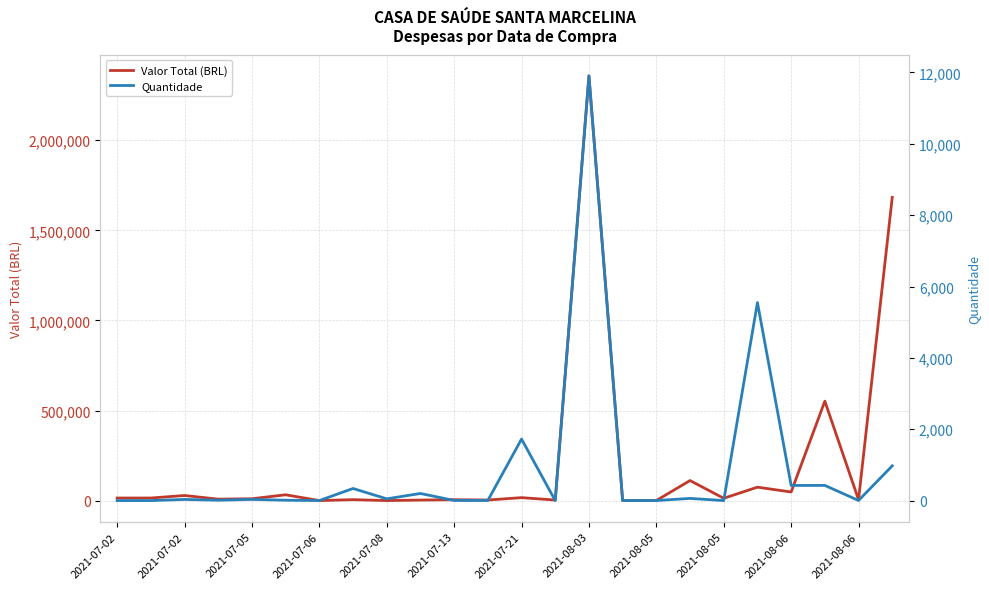

What is the maximum value for Valor Total (BRL)?

2356978.0